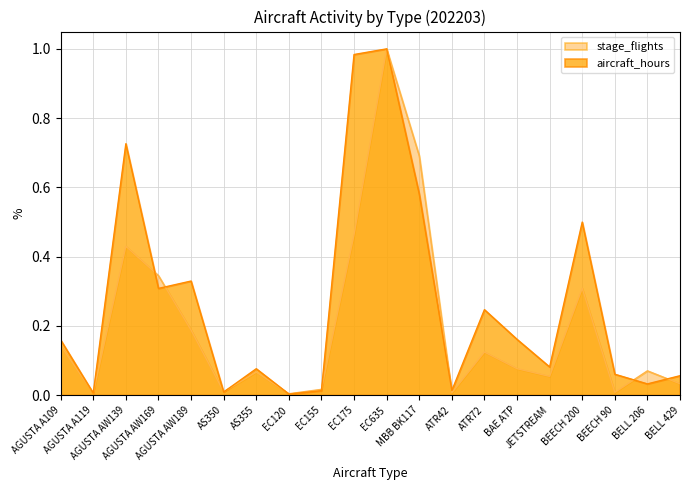

At how many categories does at least one series exceed 0?

20